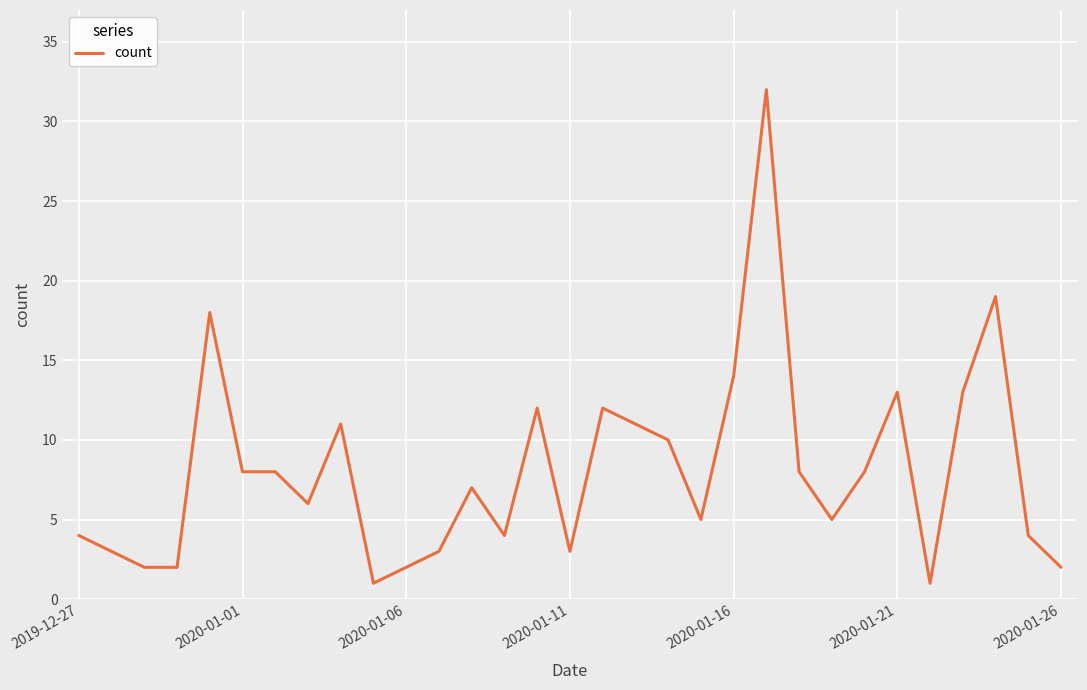

What is the maximum value shown in the chart?

32